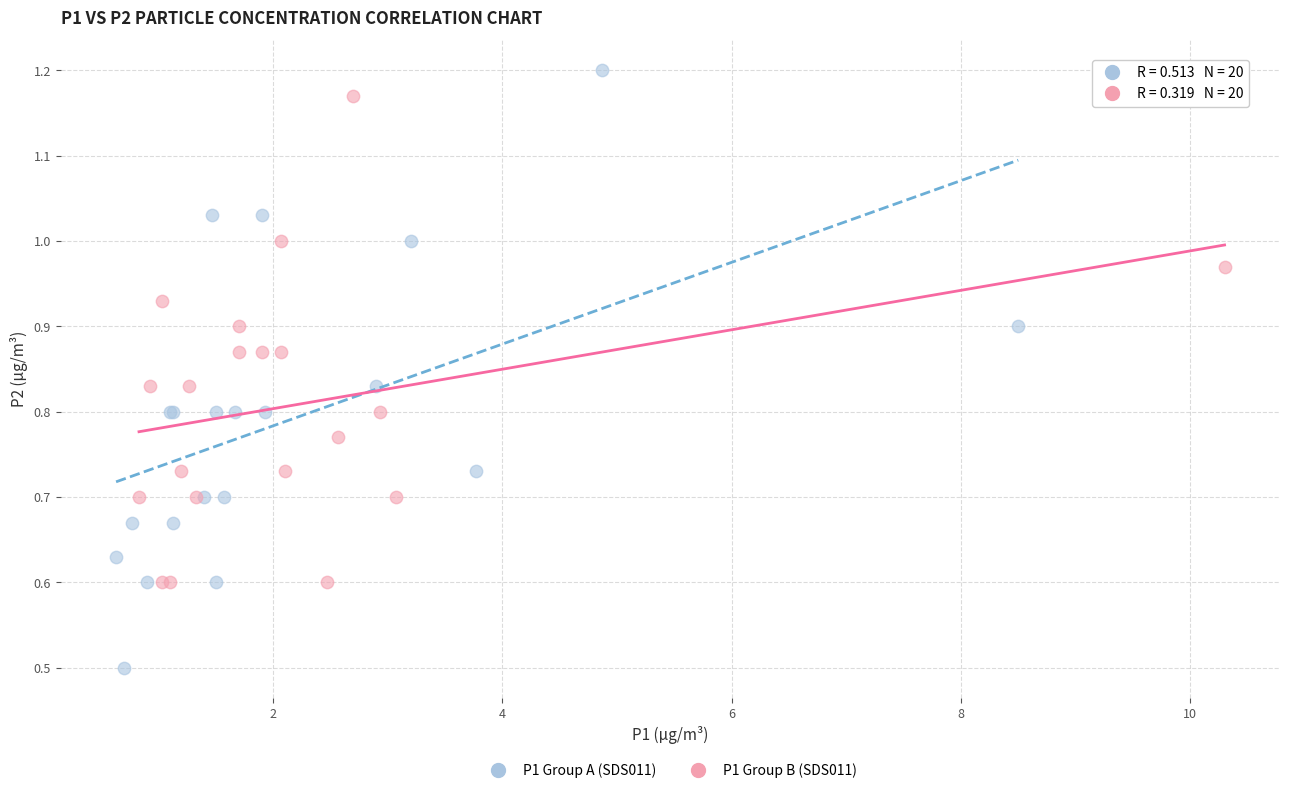

What are all the series names shown in the legend?

P1 Group A (SDS011), P1 Group B (SDS011)